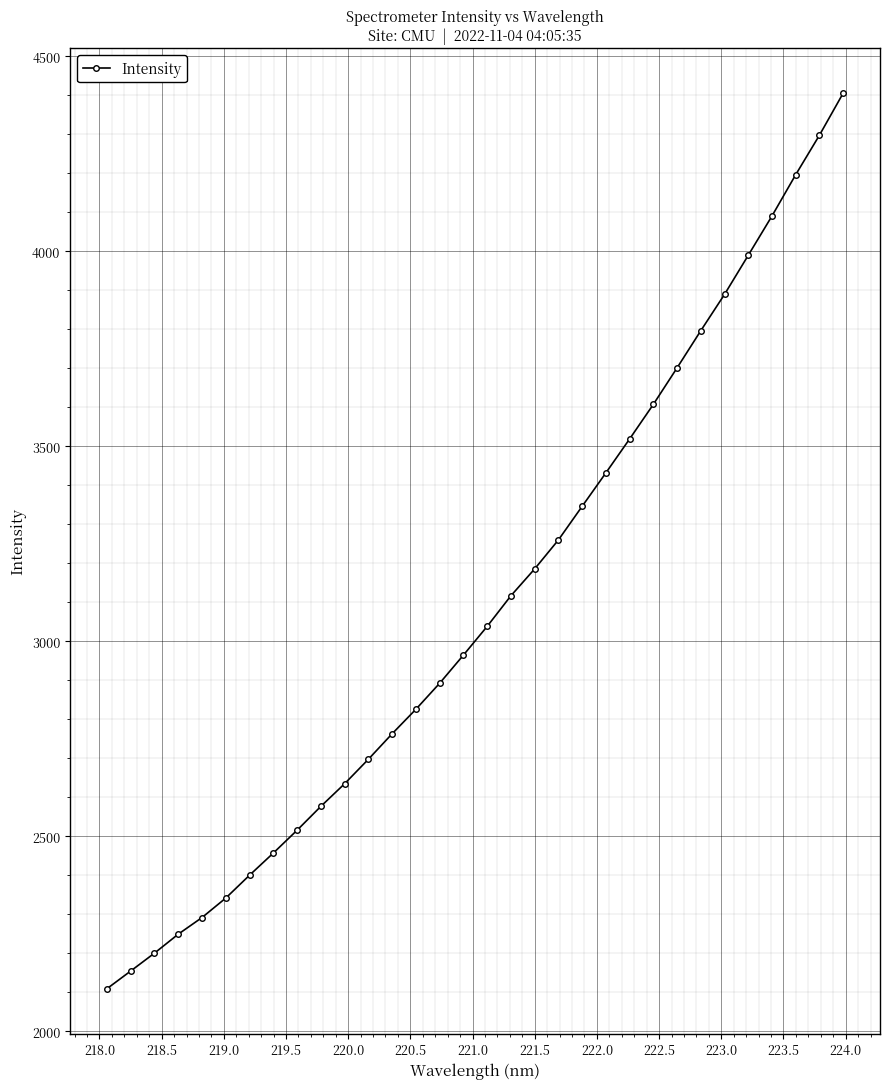

What is the greatest value displayed?

4405.9